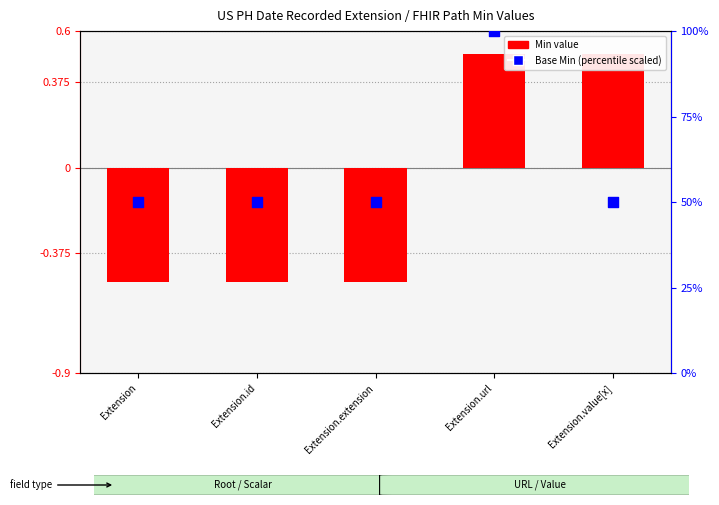

Which series reaches the minimum Y coordinate?

Min value